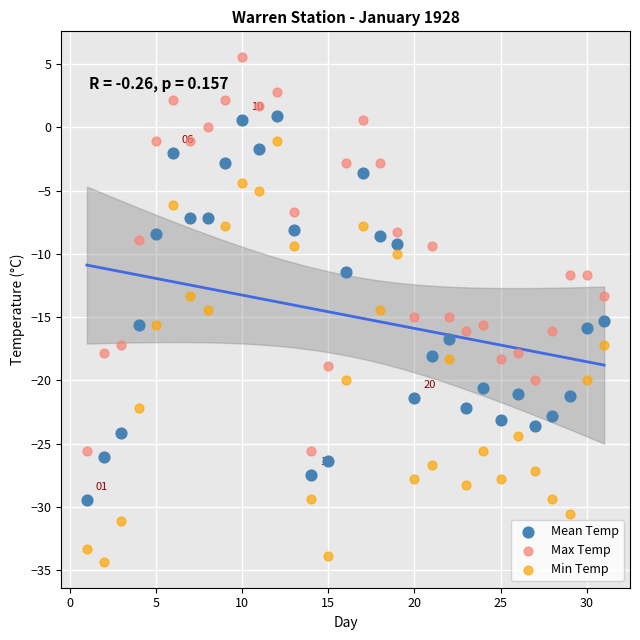

What are all the series names shown in the legend?

Mean Temp, Max Temp, Min Temp